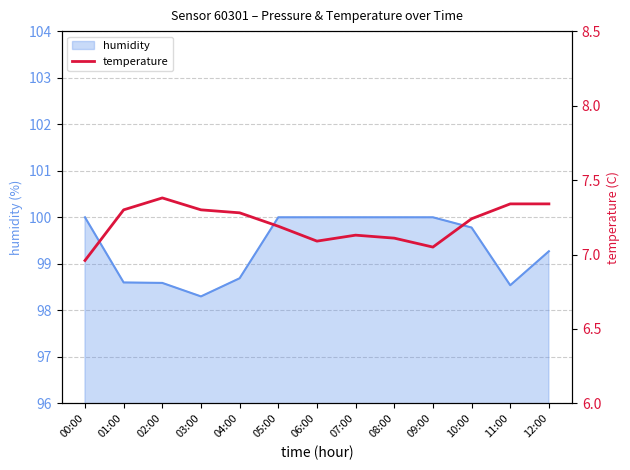

What is the greatest value displayed?

7.4